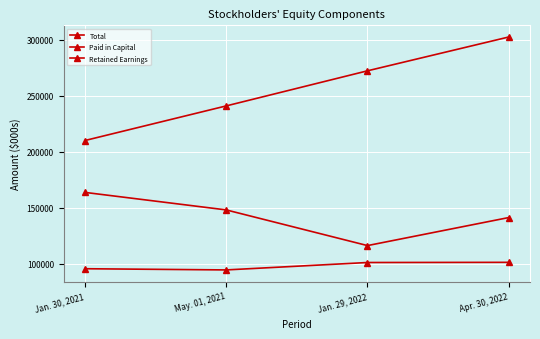

True or false: Retained Earnings and Paid in Capital cross at least once.

False